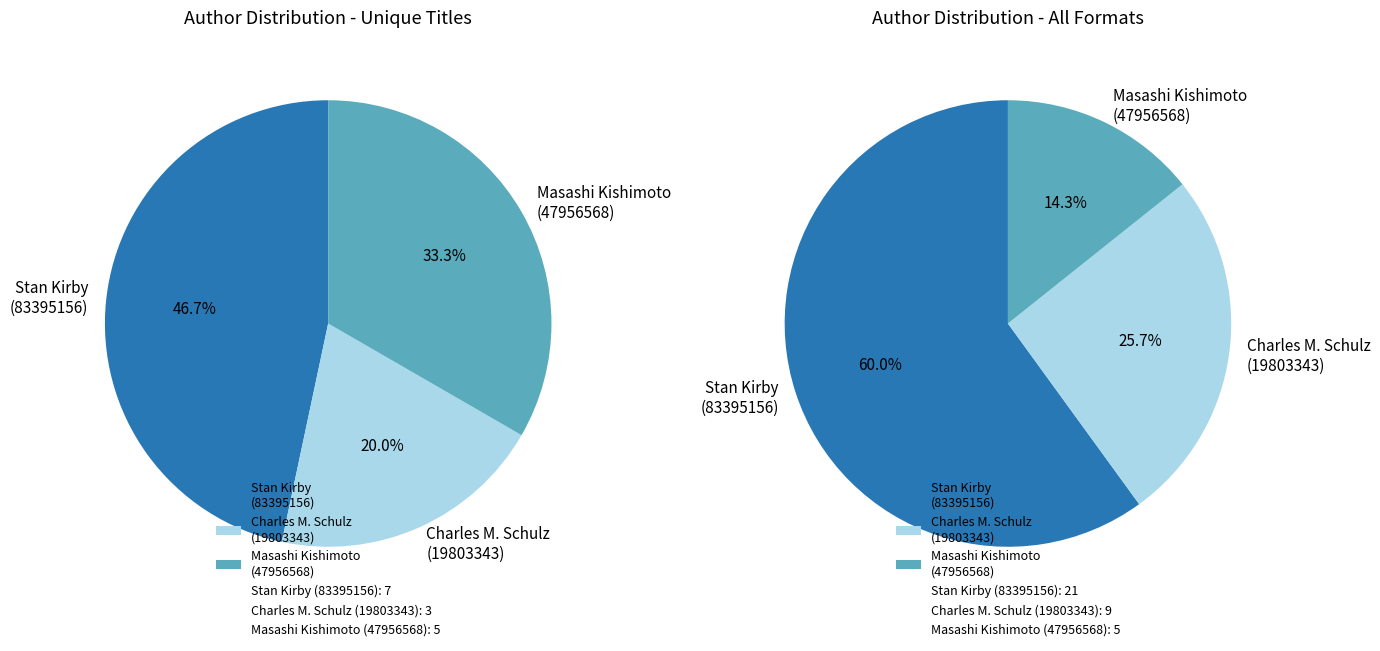

Does Charles M. Schulz (19803343) represent more than half of the total?

No